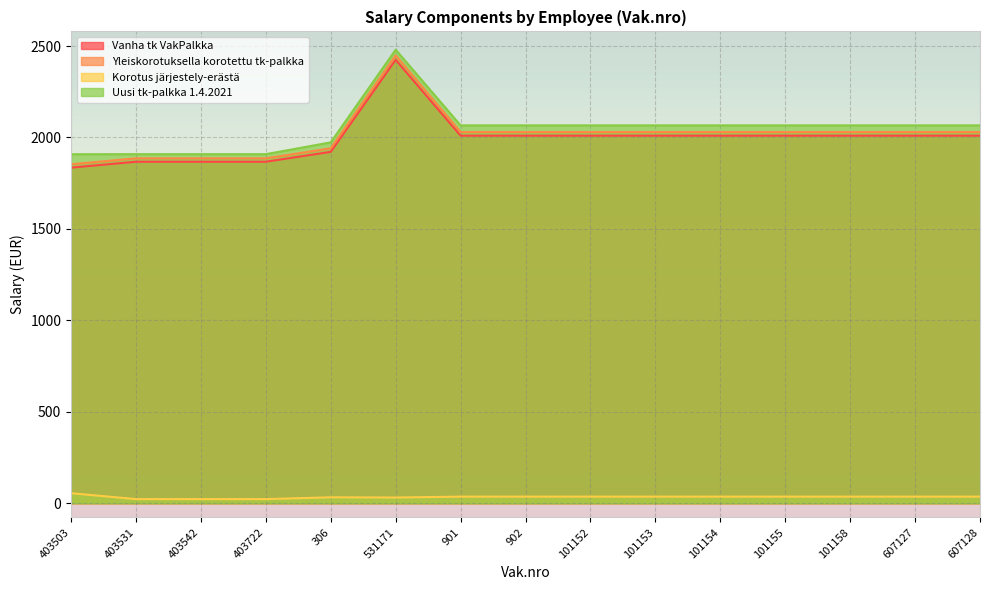

At how many categories does at least one series exceed 1618?

15